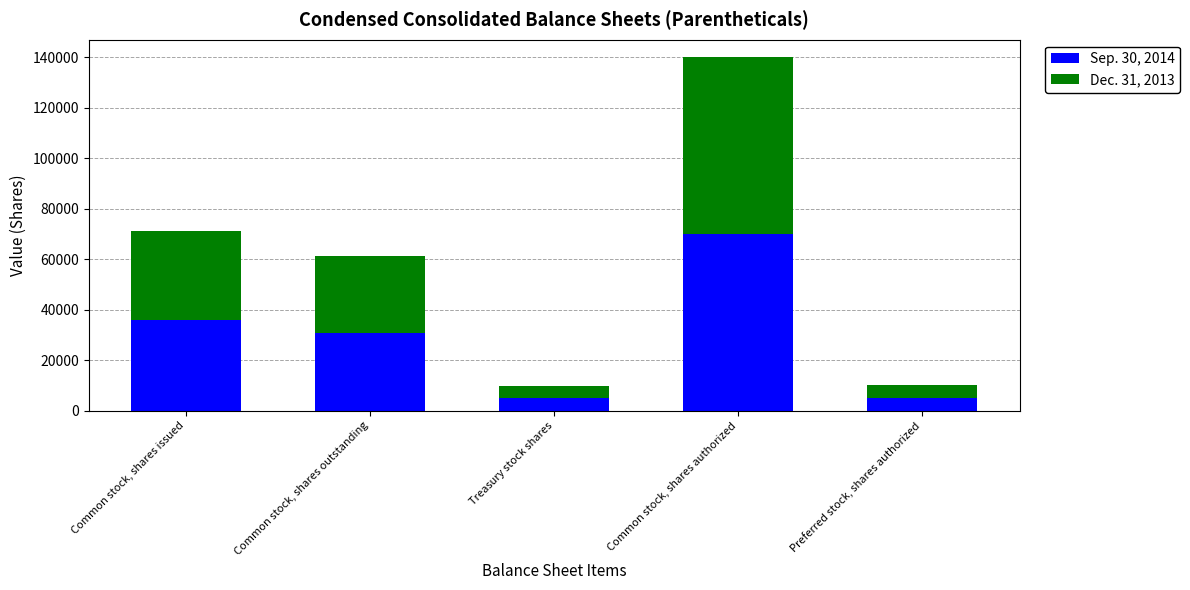

What is the sum of the Sep. 30, 2014 values at Preferred stock, shares authorized and Common stock, shares issued?

41050